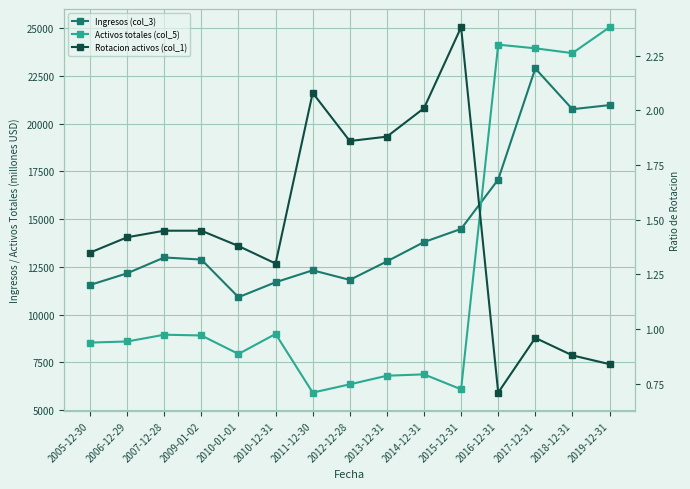

What is the approximate value of Activos totales (col_5) at 2014-12-31?

6865.0